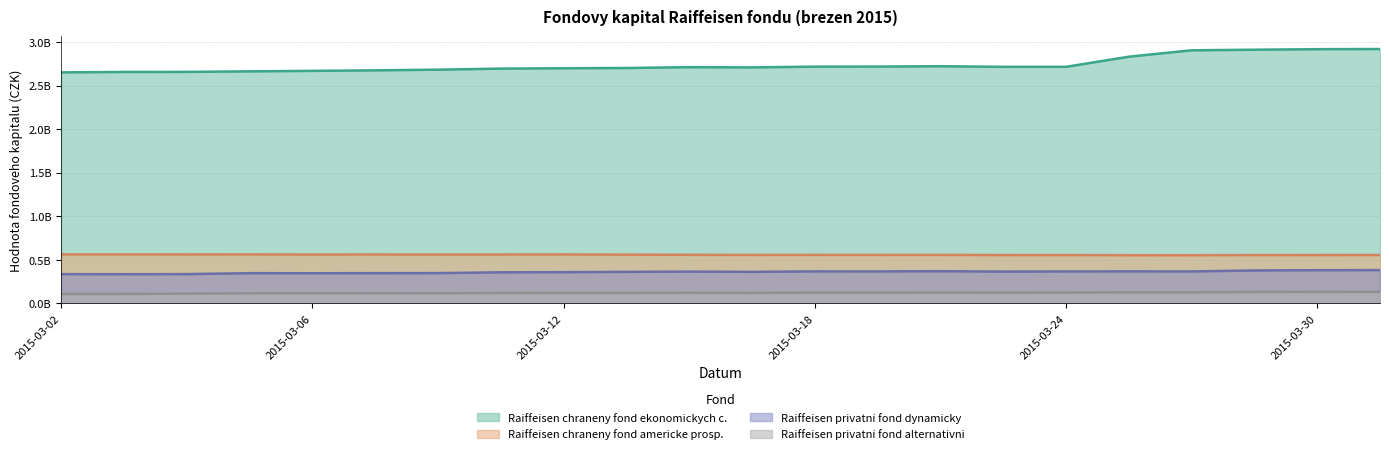

Reading left to right, list all the values displayed in this chart.

Raiffeisen chraneny fond ekonomickych c.: 2.7	2.7	2.7	2.7	2.7	2.7	2.7	2.7	2.7	2.7	2.7	2.7	2.7	2.7	2.7	2.7	2.7	2.8	2.9	2.9	2.9	2.9
Raiffeisen chraneny fond americke prosp.: 0.6	0.6	0.6	0.6	0.6	0.6	0.6	0.6	0.6	0.6	0.6	0.6	0.6	0.6	0.6	0.6	0.6	0.6	0.6	0.6	0.6	0.6
Raiffeisen privatni fond dynamicky: 0.3	0.3	0.3	0.3	0.3	0.3	0.3	0.4	0.4	0.4	0.4	0.4	0.4	0.4	0.4	0.4	0.4	0.4	0.4	0.4	0.4	0.4
Raiffeisen privatni fond alternativni: 0.1	0.1	0.1	0.1	0.1	0.1	0.1	0.1	0.1	0.1	0.1	0.1	0.1	0.1	0.1	0.1	0.1	0.1	0.1	0.1	0.1	0.1